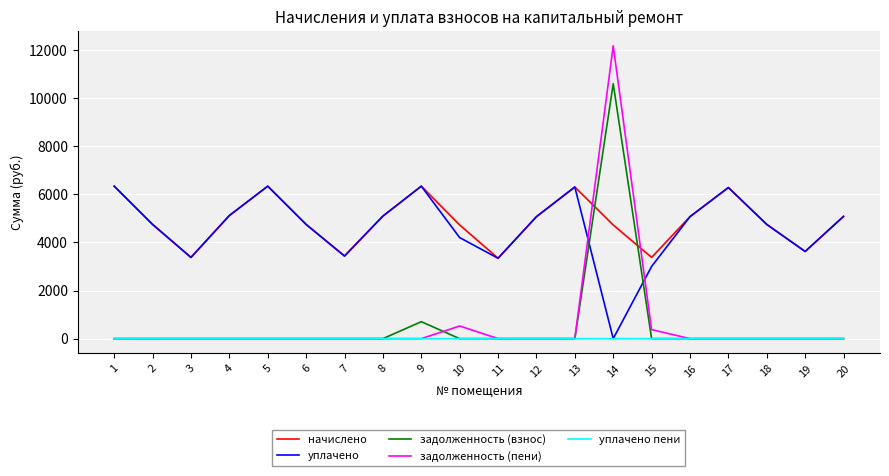

Is the value of задолженность (взнос) at 5 greater than the value of начислено at 15?

No